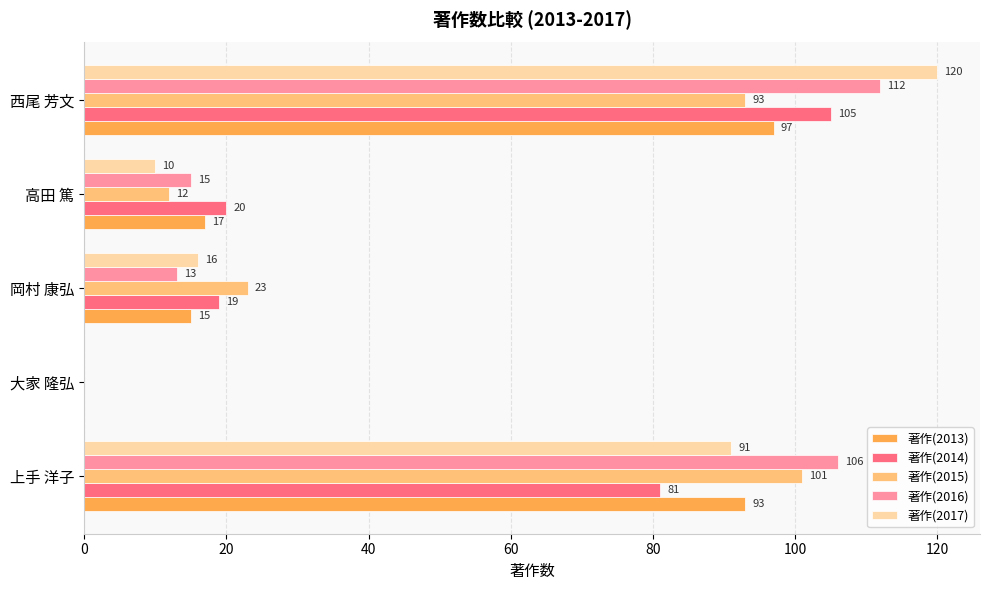

What is the sum of the 著作(2016) values at 西尾 芳文 and 岡村 康弘?

125